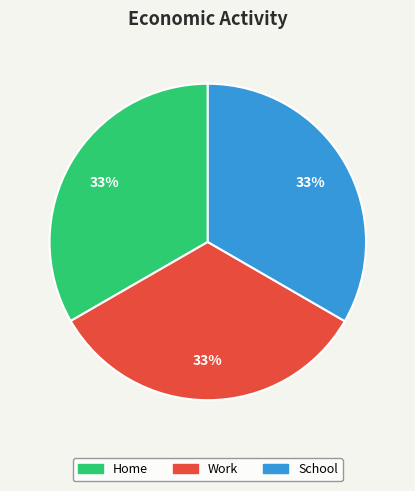

How many slices are in this pie chart?

3